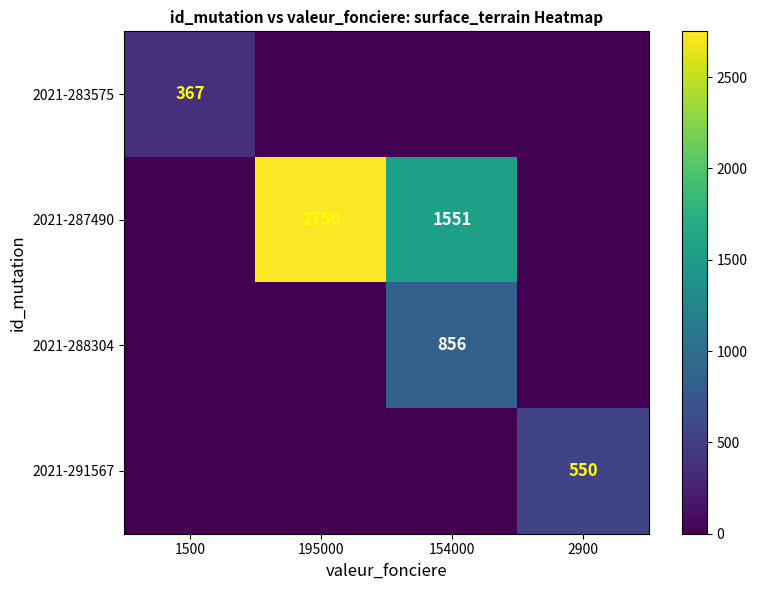

The 2021-287490 series shows 2750 at 195000. True or false?

True